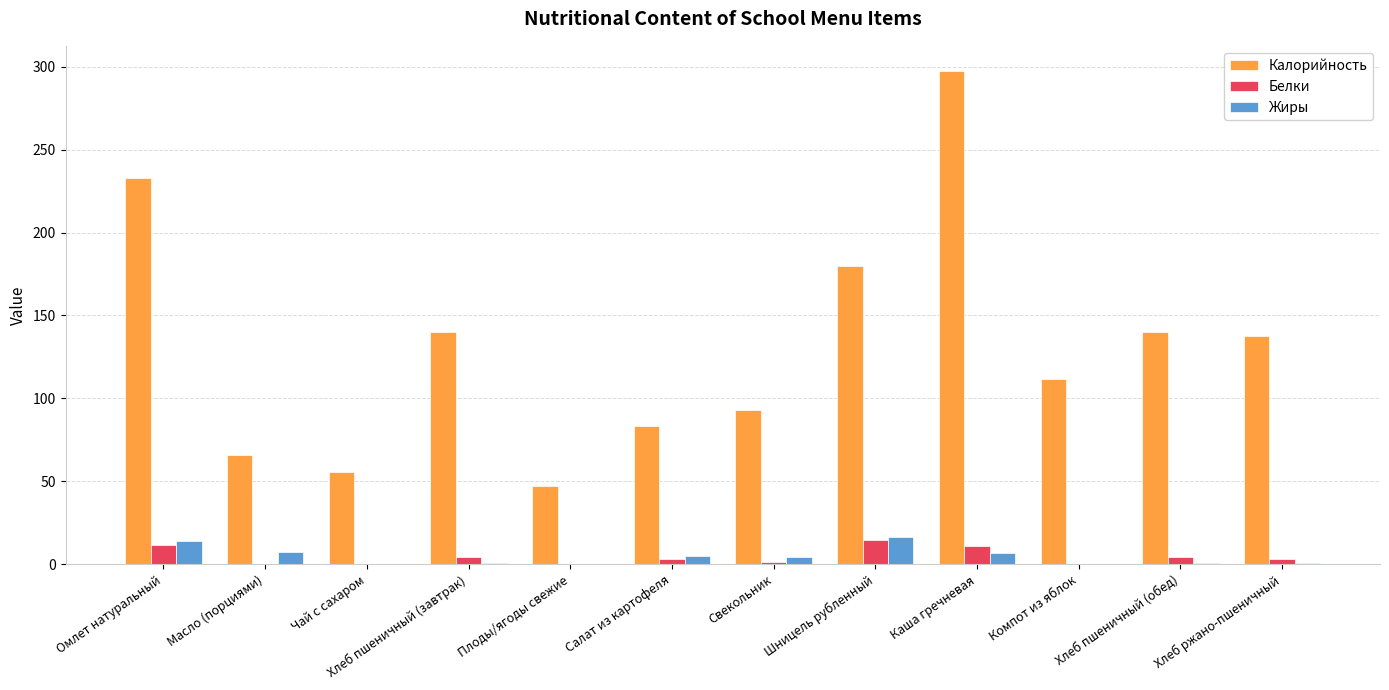

Is the value of Жиры at Салат из картофеля greater than the value of Белки at Чай с сахаром?

Yes